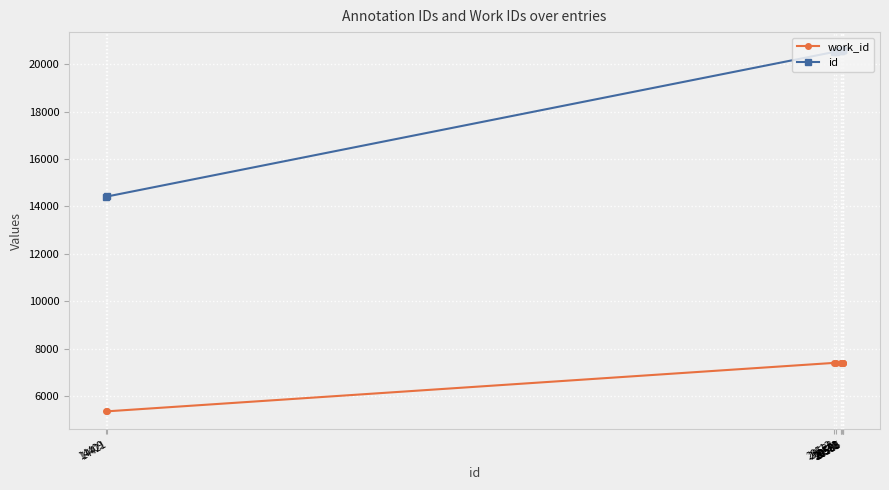

What is the sum of all id values?

193335